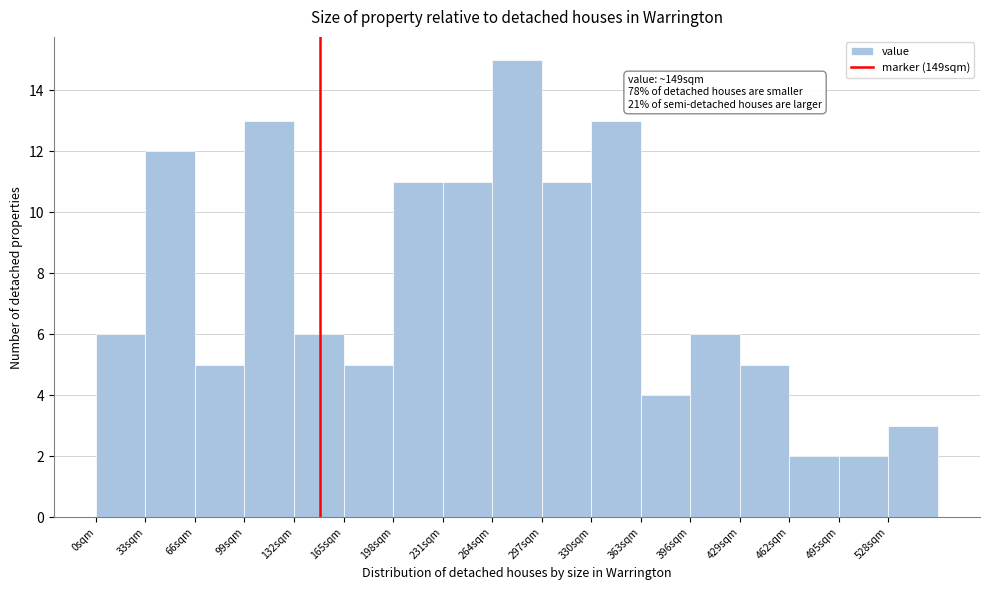

Which range on the x-axis has the tallest bar?

264 to 297